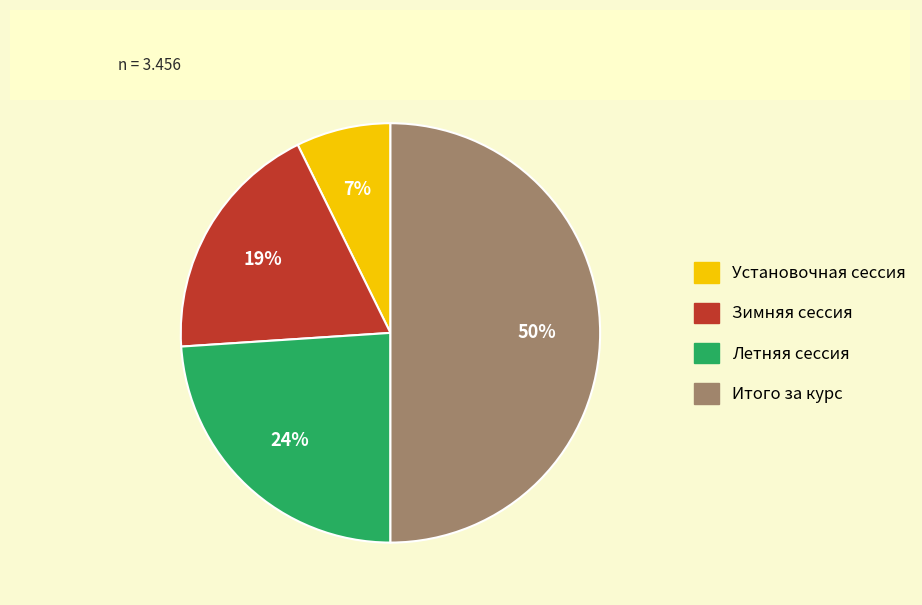

To the nearest percent, what is the combined percentage of Зимняя сессия and Итого за курс?

69%